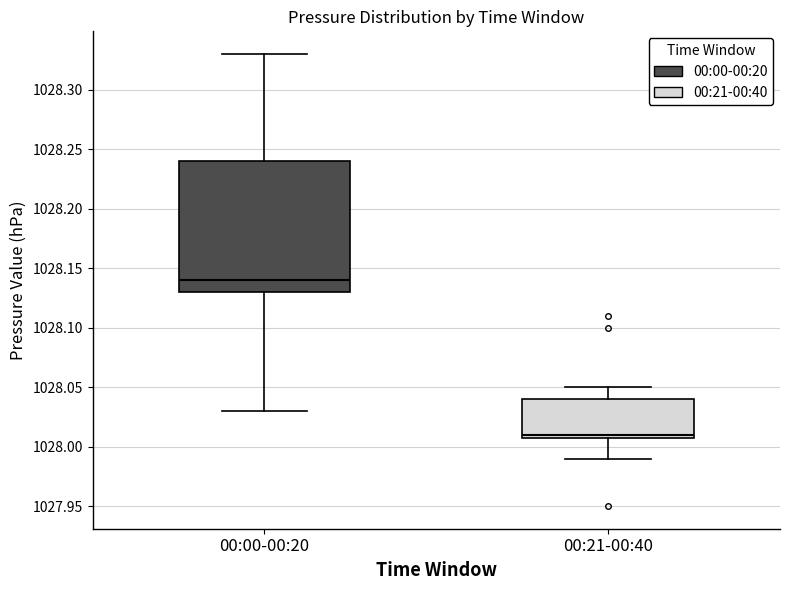

Reading left to right, read every box against the y-axis: the position of its median line, the range the box covers, and the ends of its whiskers. The values are not printed on the chart, so give them approximately, as read against the axis.

00:00-00:20: median 1028.14, box 1028.13 to 1028.24, whiskers 1028.03 to 1028.33
00:21-00:40: median 1028.01 (just above the box's lower edge), box 1028.01 to 1028.04, whiskers 1027.99 to 1028.05